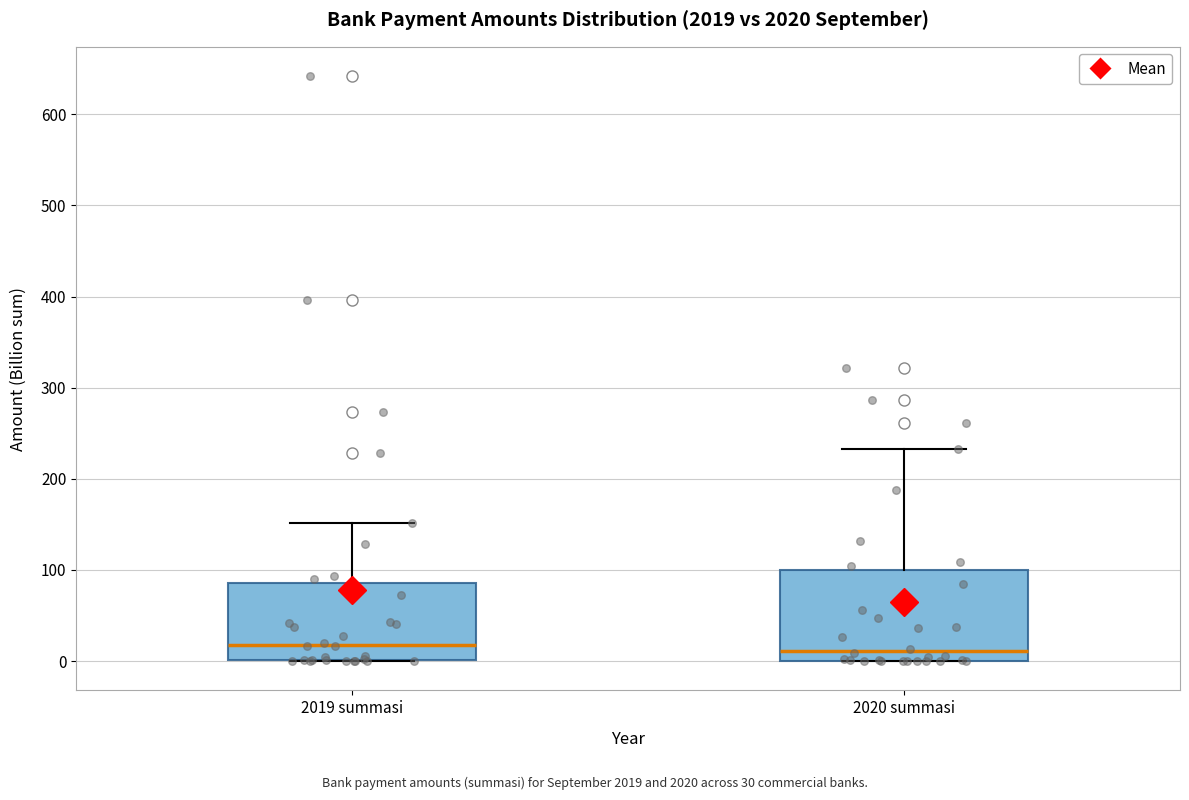

Where does the median line of the box for 2020 summasi sit on the y-axis? The values are not printed on the chart, so give them approximately, as read against the axis.

10